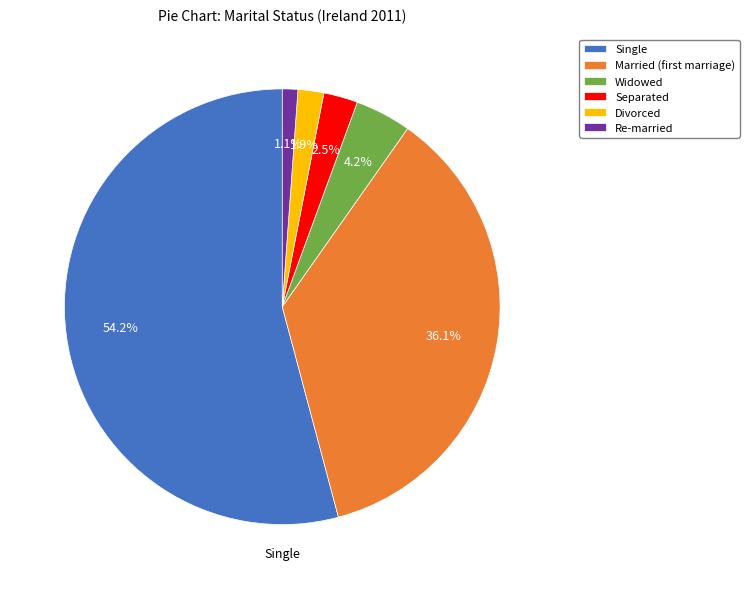

True or false: Divorced accounts for 2% of the total.

True